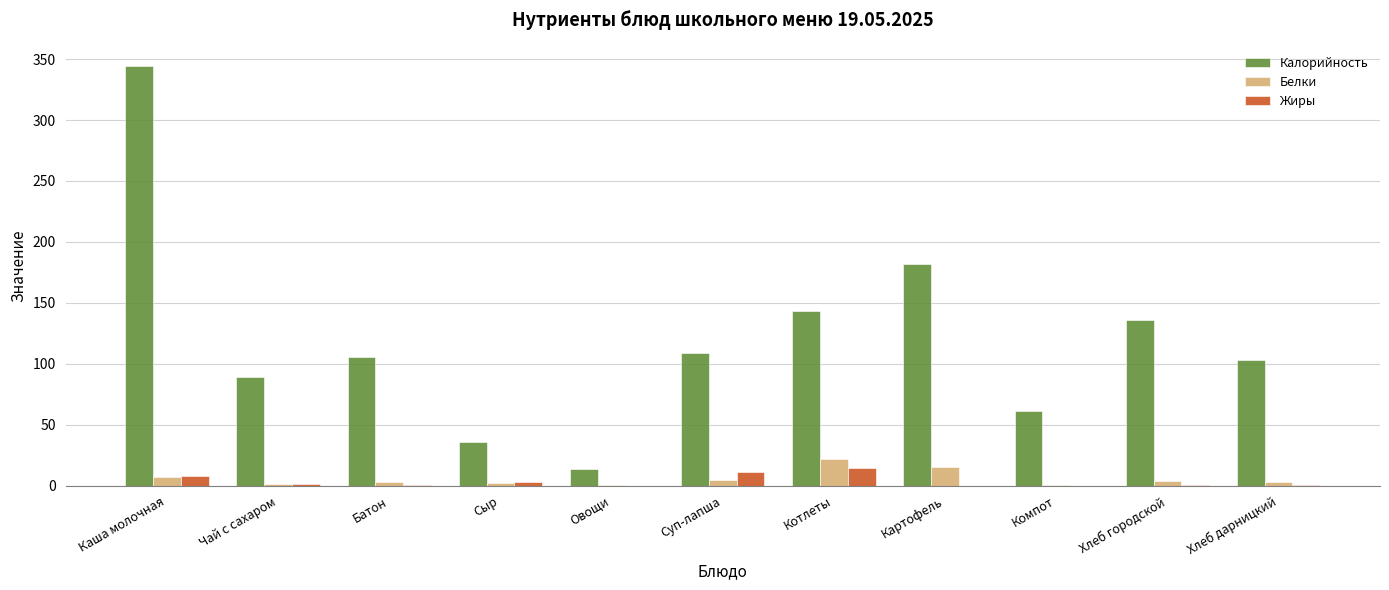

Count the number of categories in the chart.

11